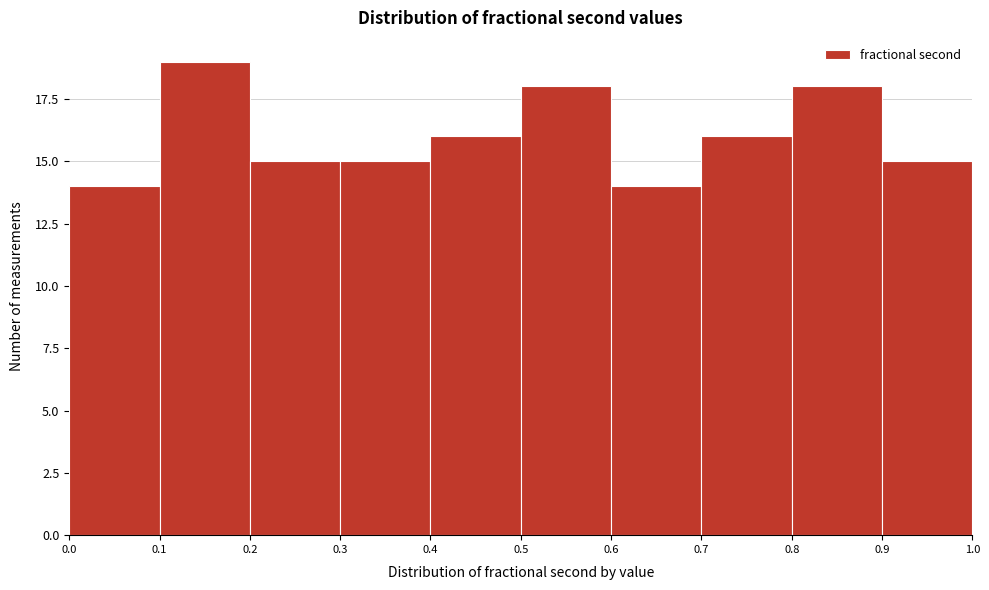

Which range on the x-axis has the tallest bar?

0.1 to 0.2